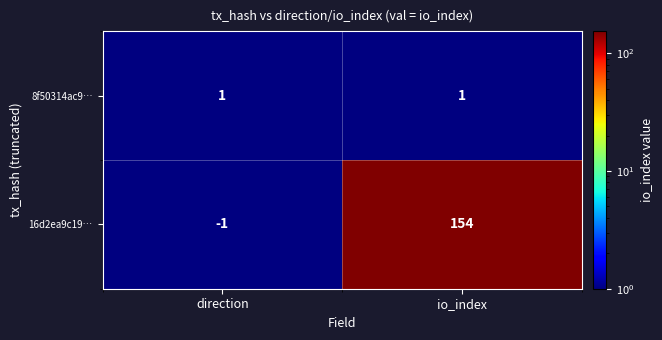

Reading left to right, list all the values displayed in this chart.

8f50314ac9…: 1	1
16d2ea9c19…: -1	154